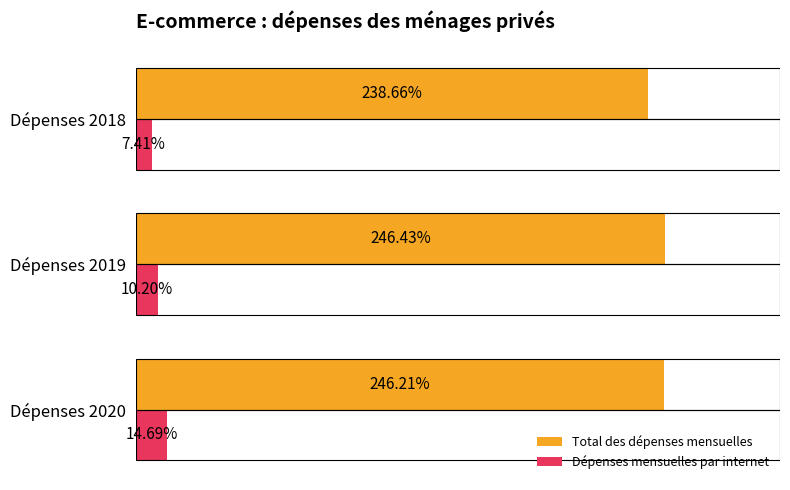

Rank the categories by Dépenses mensuelles par internet value from highest to lowest.

Dépenses 2020, Dépenses 2019, Dépenses 2018